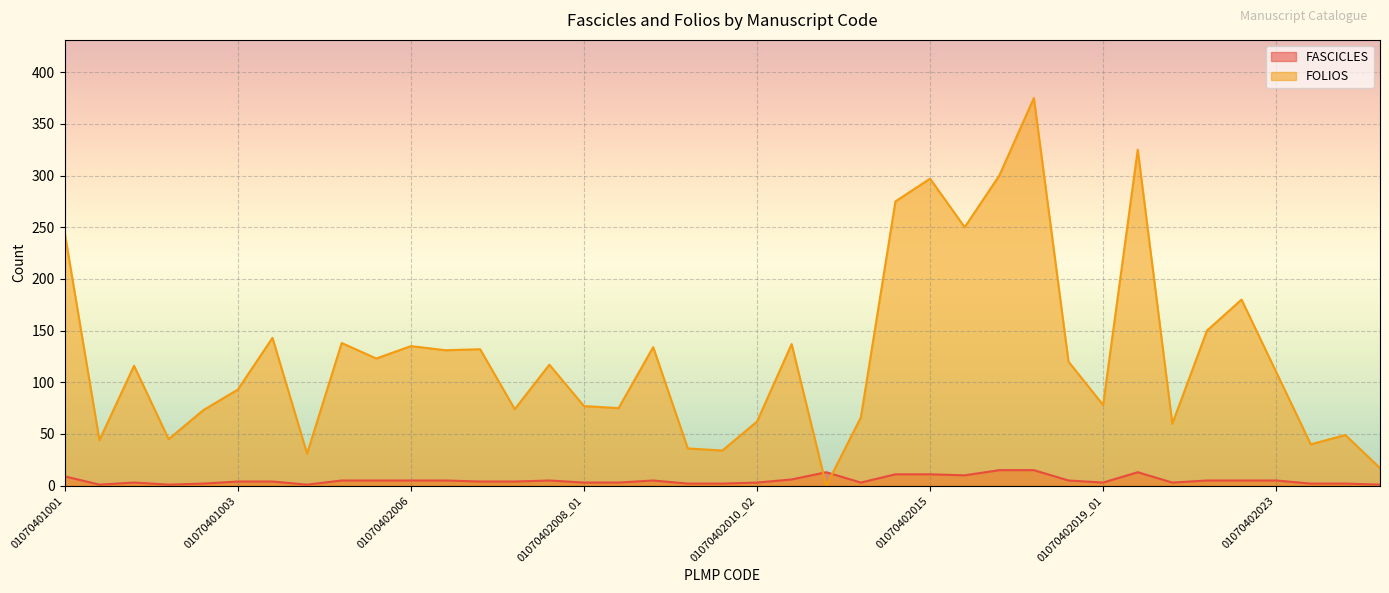

The value of FOLIOS at 01070402005 is 215. True or false?

False